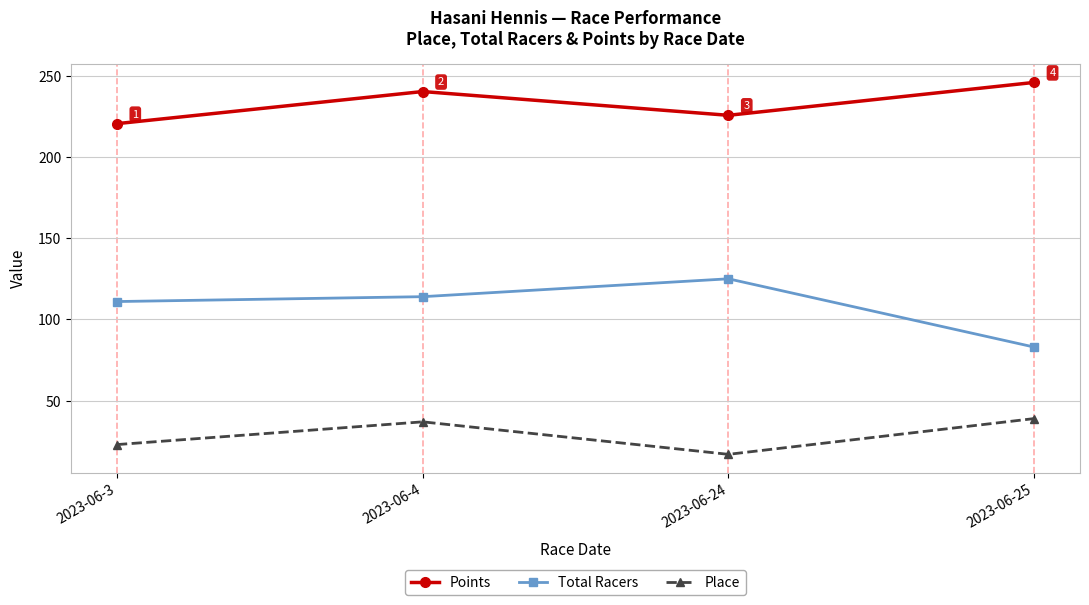

The value of Place at 2023-06-3 is 7.2. True or false?

False